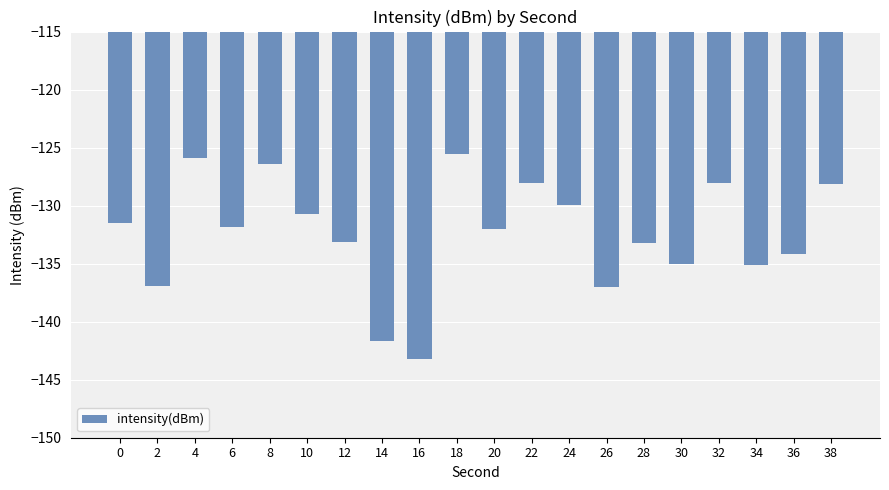

Is it true that the value at 24 is -130.0?

True